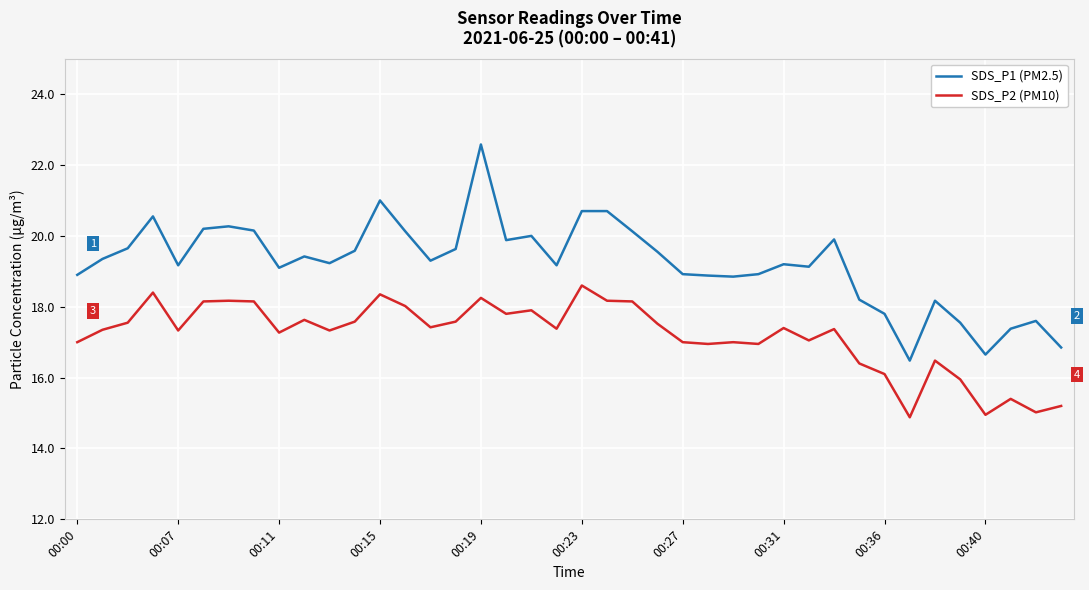

What is the highest value of the SDS_P1 (PM2.5) series?

22.6